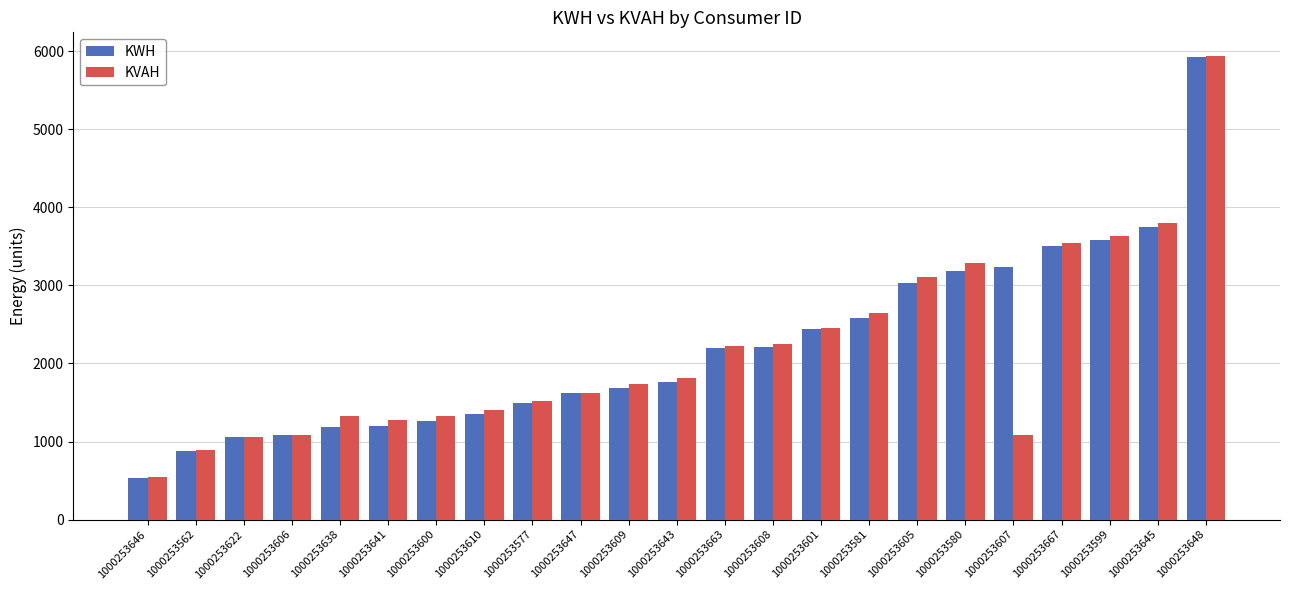

What is the greatest value displayed?

5946.1